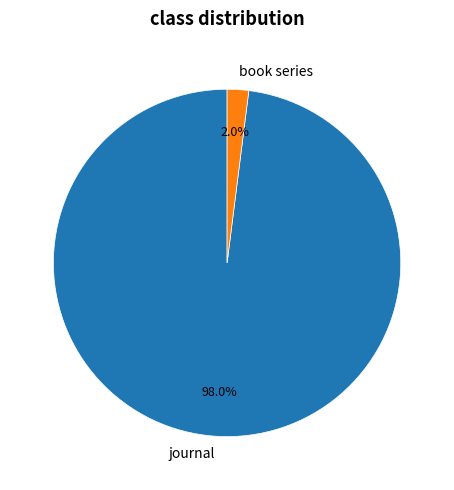

Is there any slice that represents more than half of the pie?

Yes